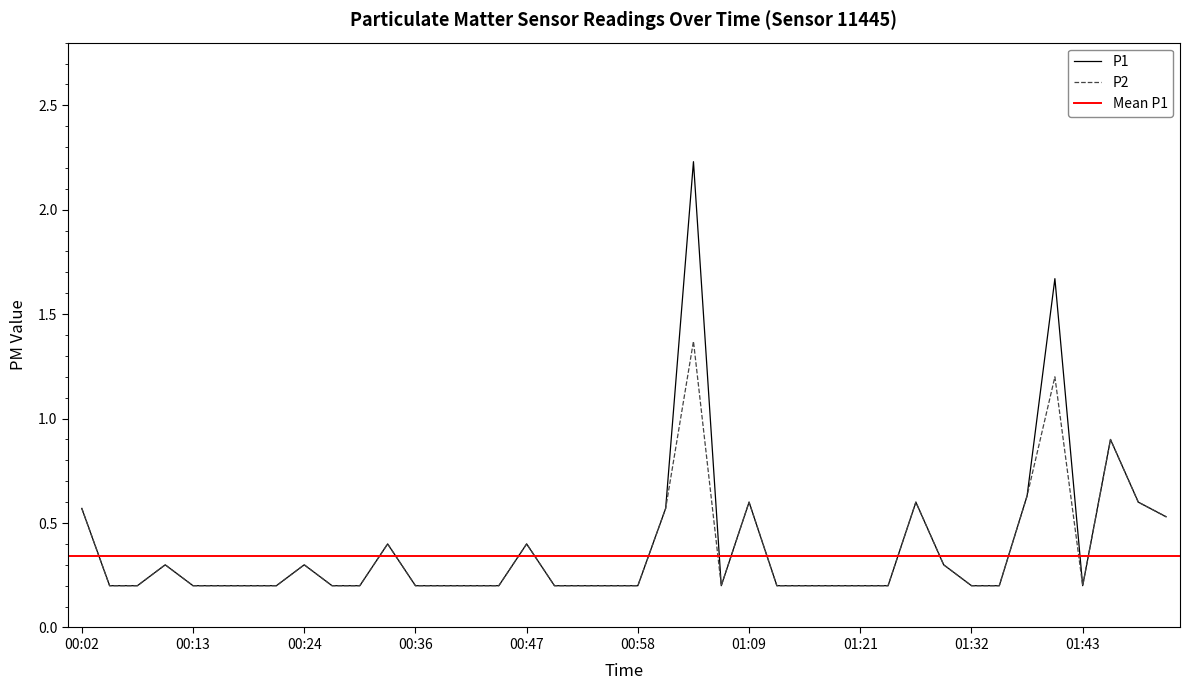

Does the chart have visible grid lines?

No